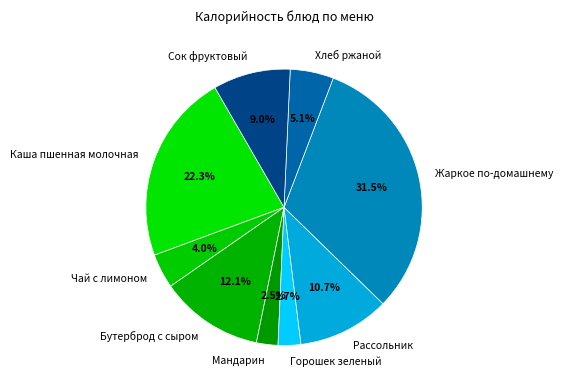

To the nearest percent, what is the combined percentage of Бутерброд с сыром and Чай с лимоном?

16%